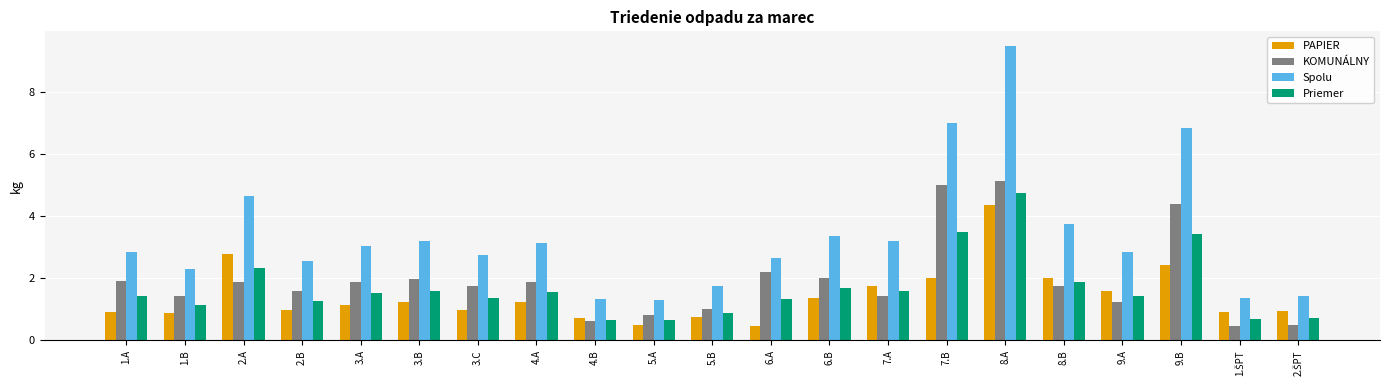

How many bars are there in each group?

4